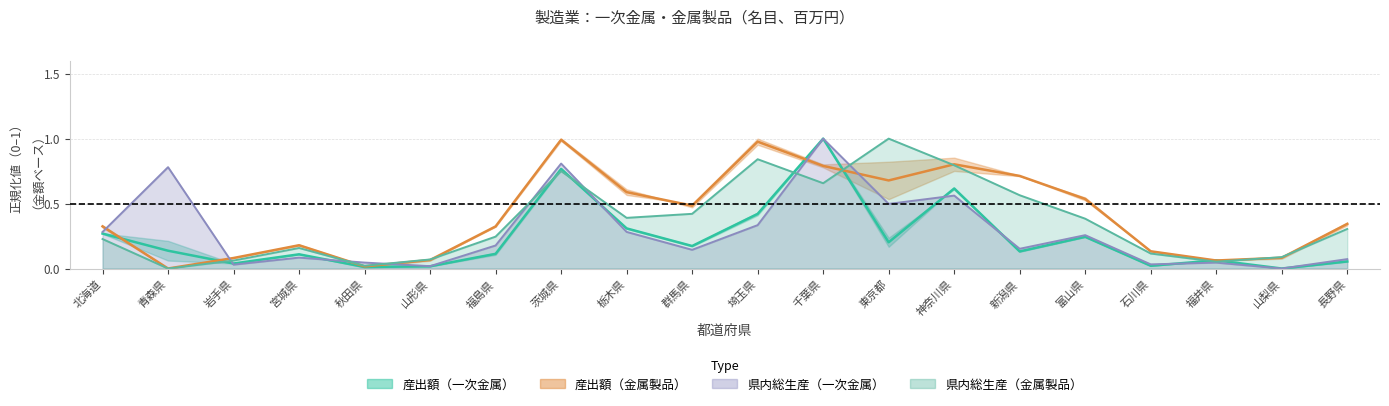

How many lines are shown in the chart?

4